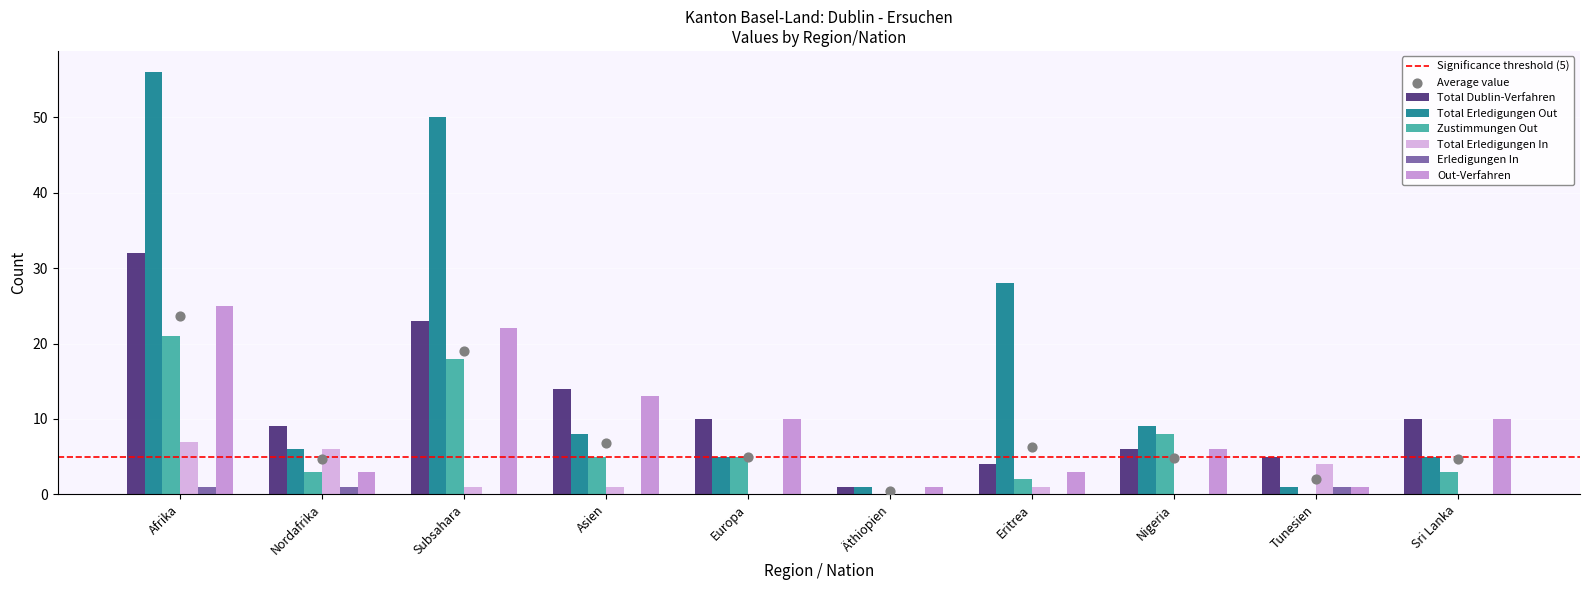

Which series contains the lowest Y value?

Zustimmungen Out